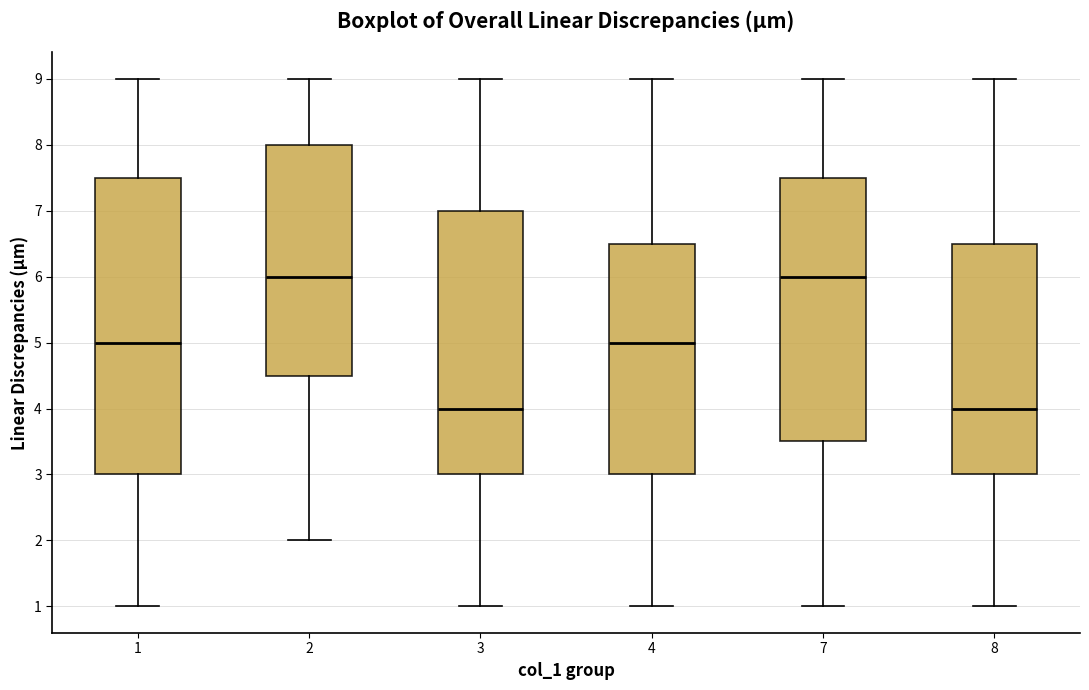

Which box is the tallest, from its lower edge to its upper edge?

1